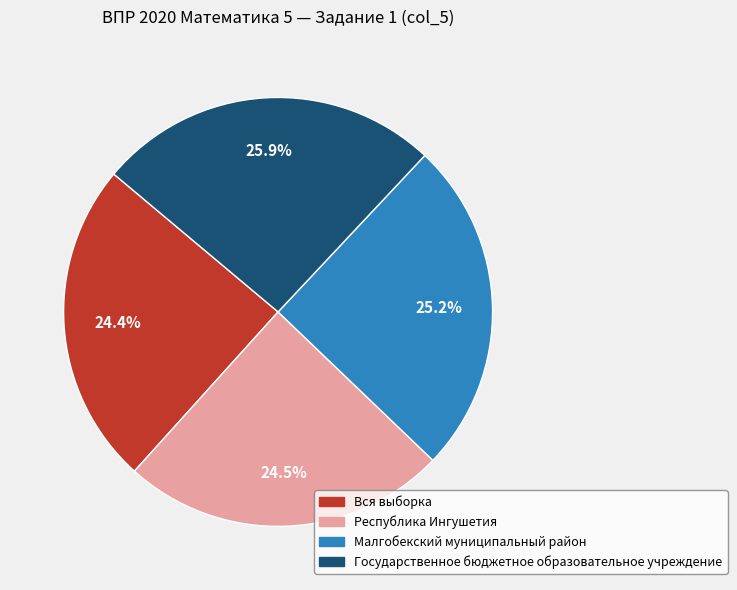

How much of the chart is everything except Республика Ингушетия?

75.5%